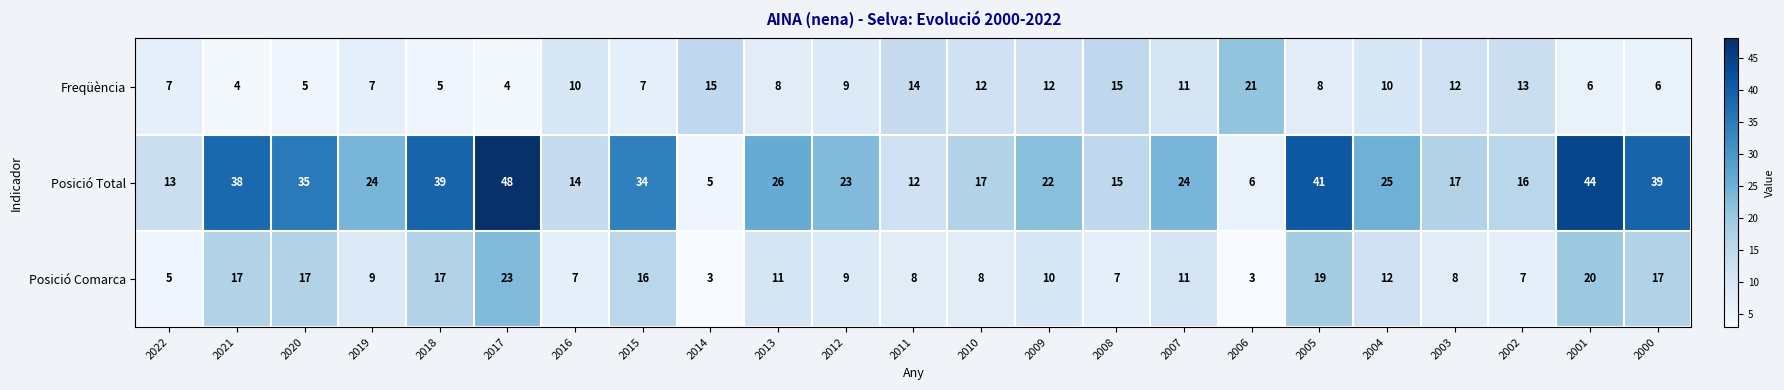

What is the sum of all Posició Total values?

577